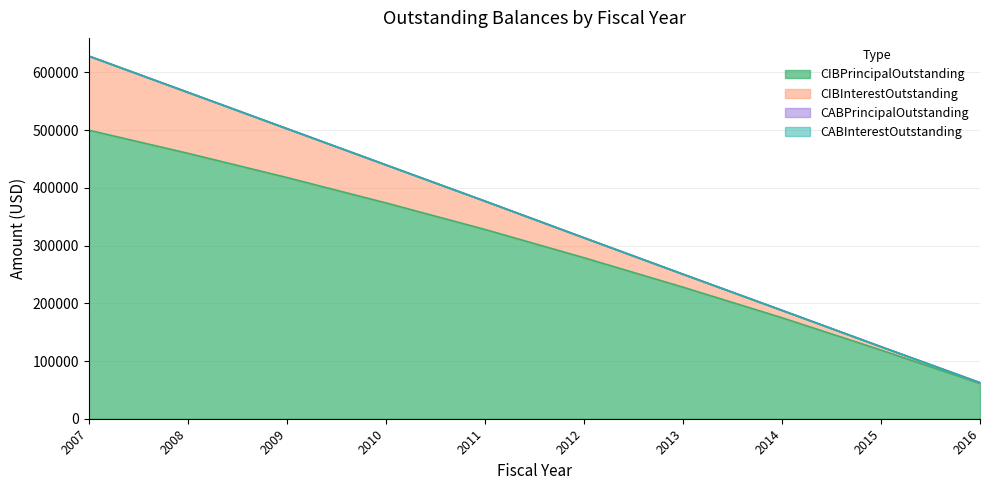

Where is CABInterestOutstanding nearest to the value 0?

2007